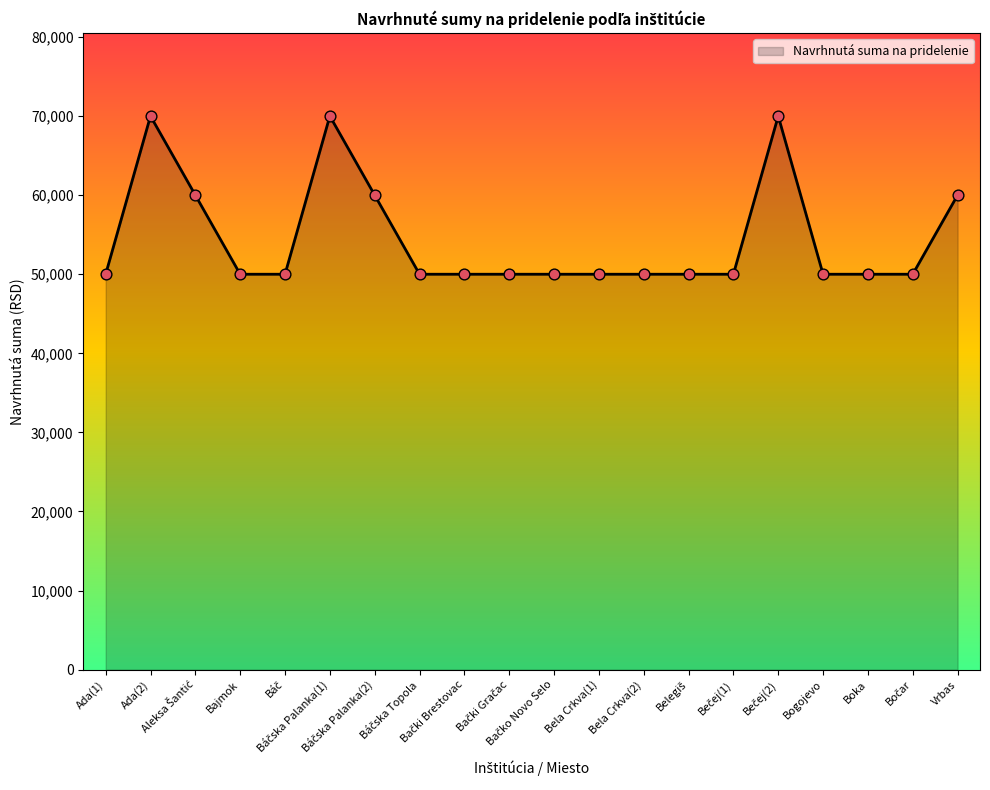

What is the smallest value displayed?

50000